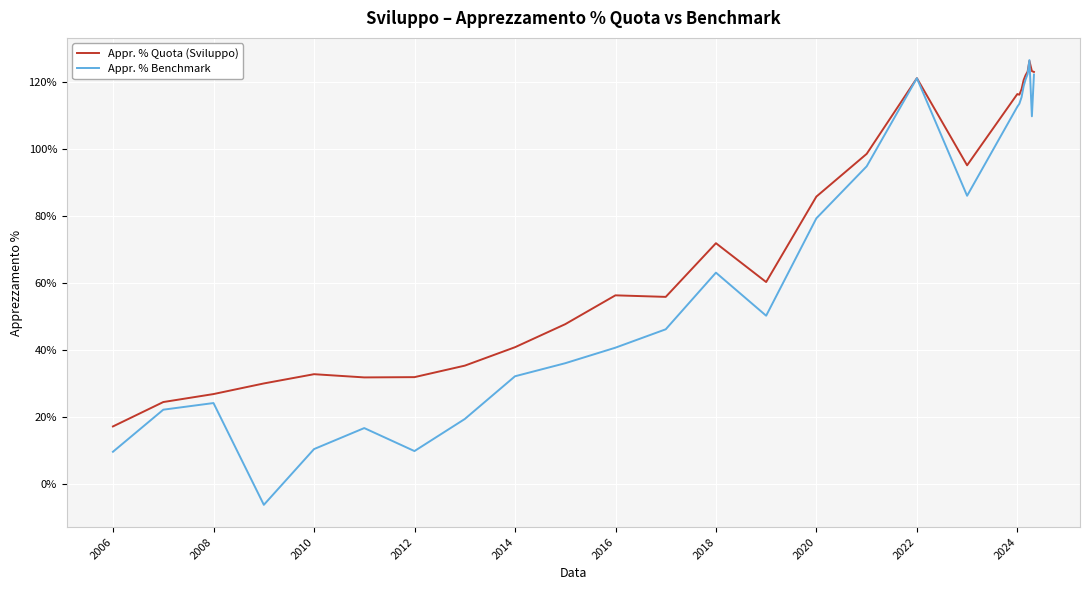

What is the maximum value shown in the chart?

126.6